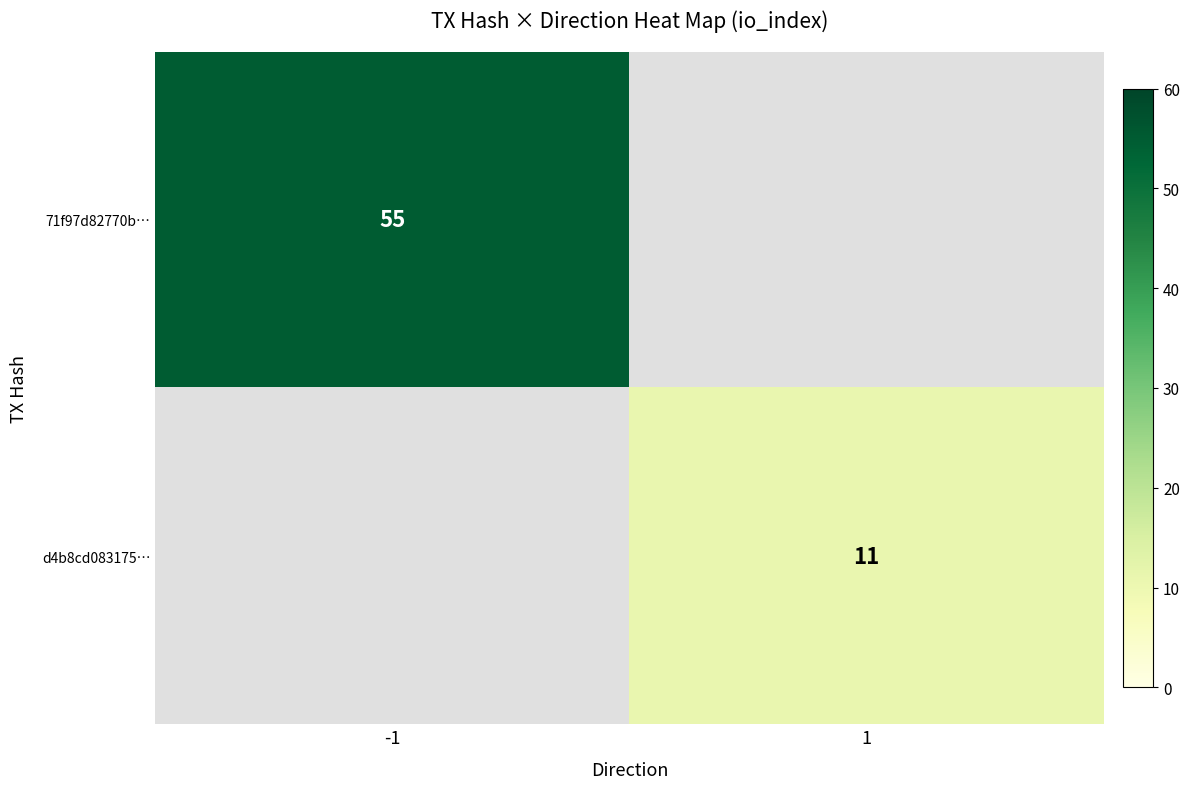

The 71f97d82770b… series shows 55 at -1. True or false?

True